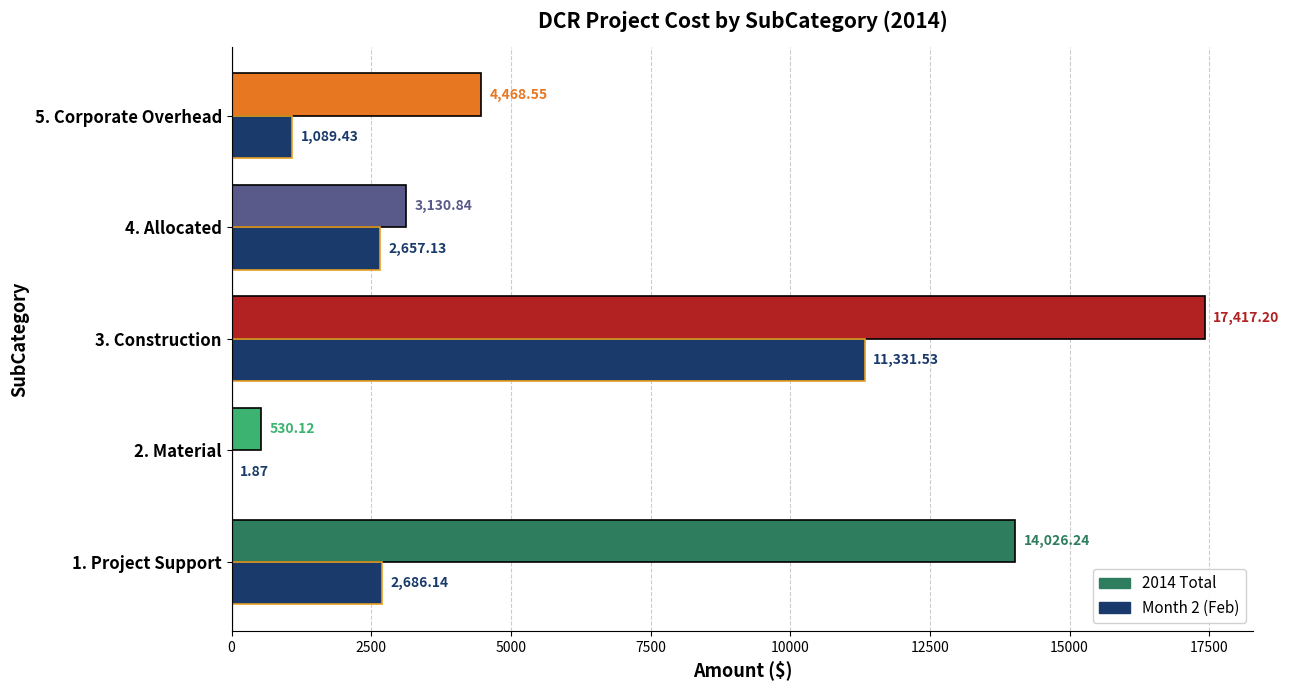

Which series has the widest spread of values?

2014 Total